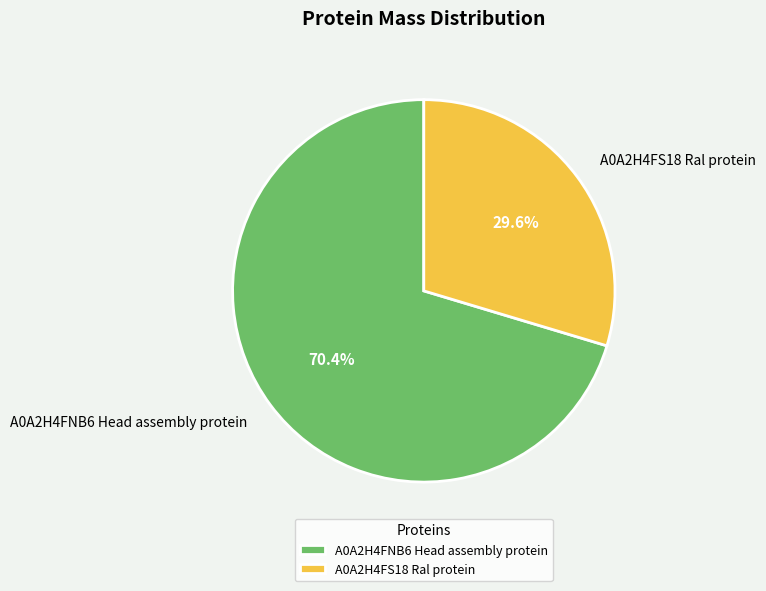

True or false: A0A2H4FS18 Ral protein accounts for 20% of the total.

False